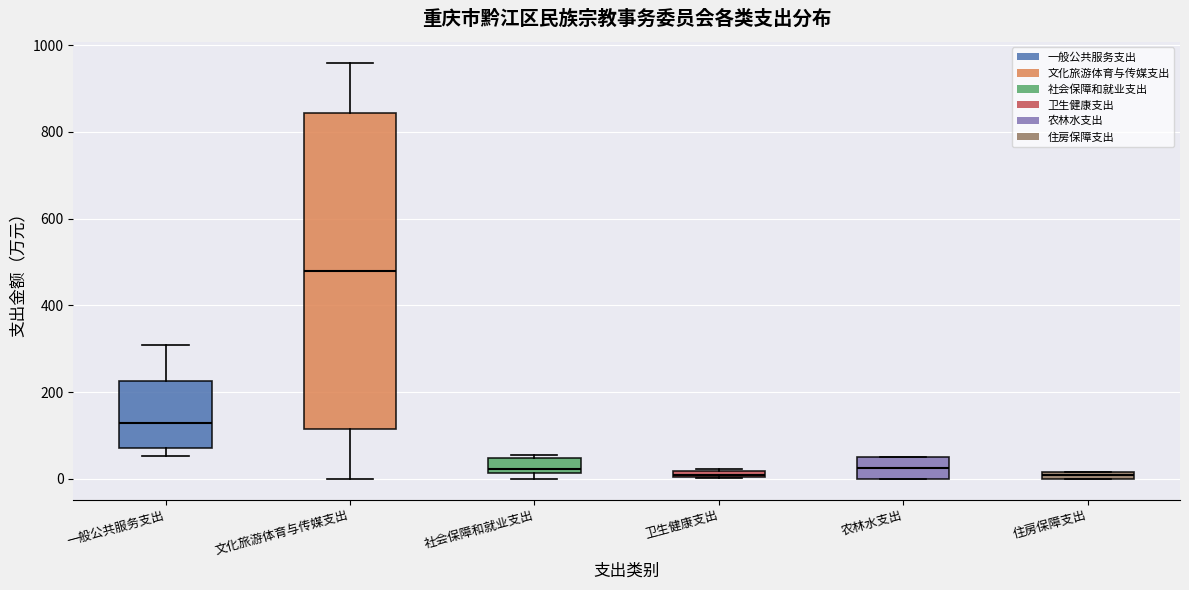

Where is the upper edge of the box for 文化旅游体育与传媒支出 on the y-axis? The values are not printed on the chart, so give them approximately, as read against the axis.

840